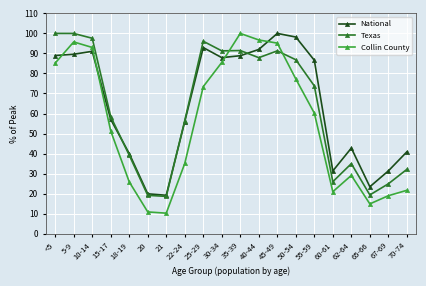

Is the value of National at 40-44 greater than the value of Collin County at <5?

Yes